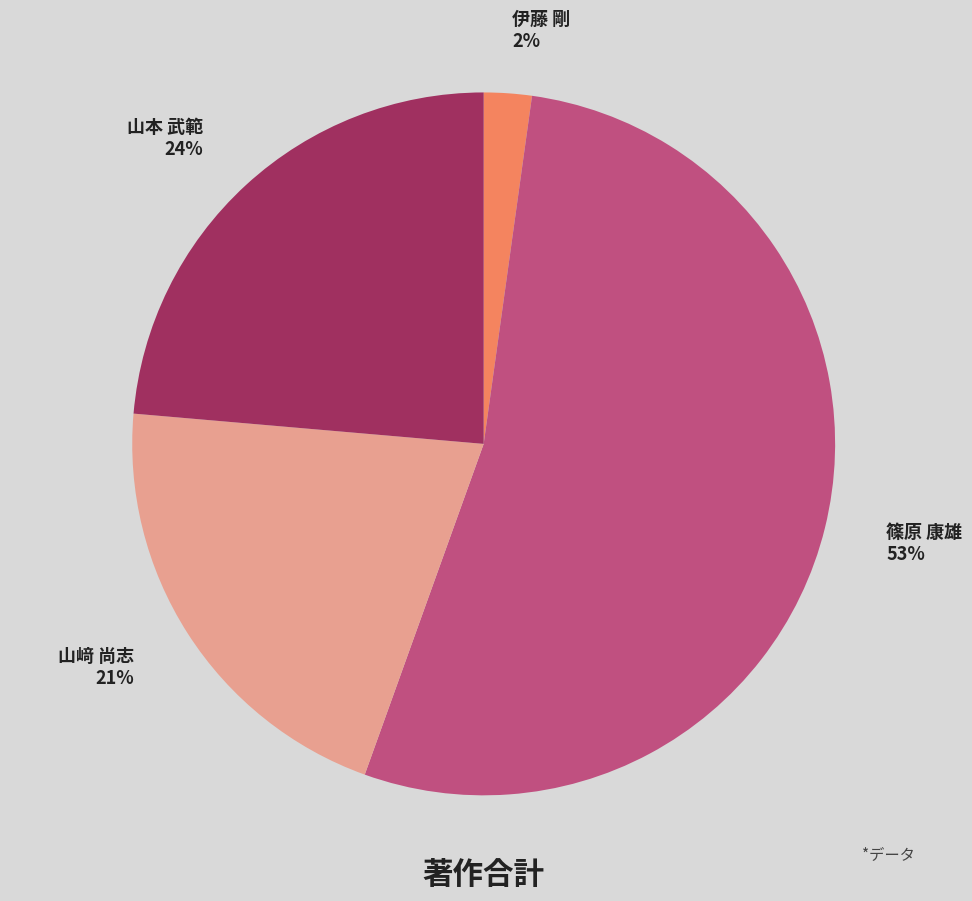

To the nearest percent, what is the difference between the 篠原 康雄 and 伊藤 剛 slice percentages?

51%